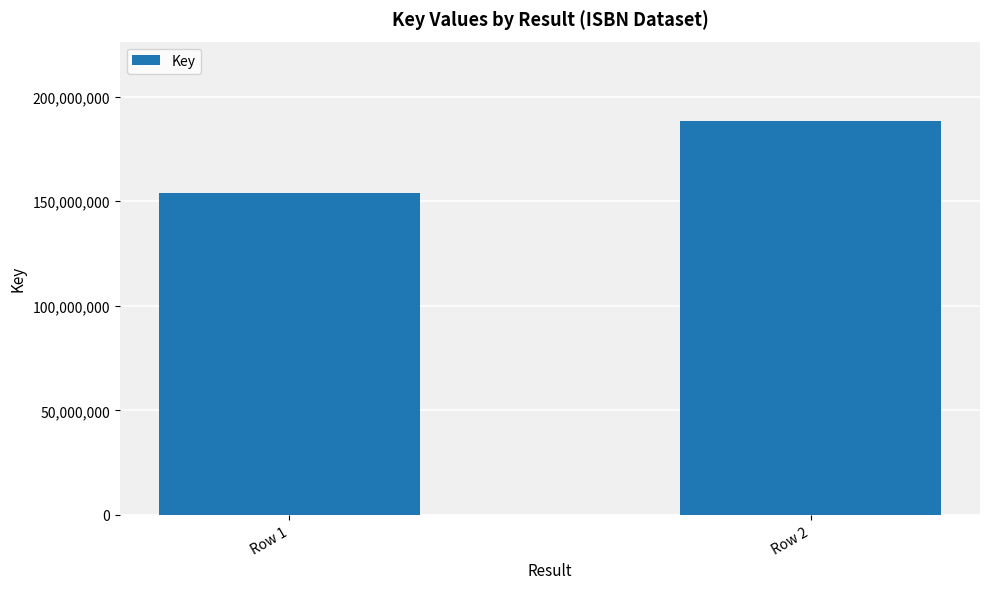

What is the approximate value at Row 1, to the nearest 50?

154022450